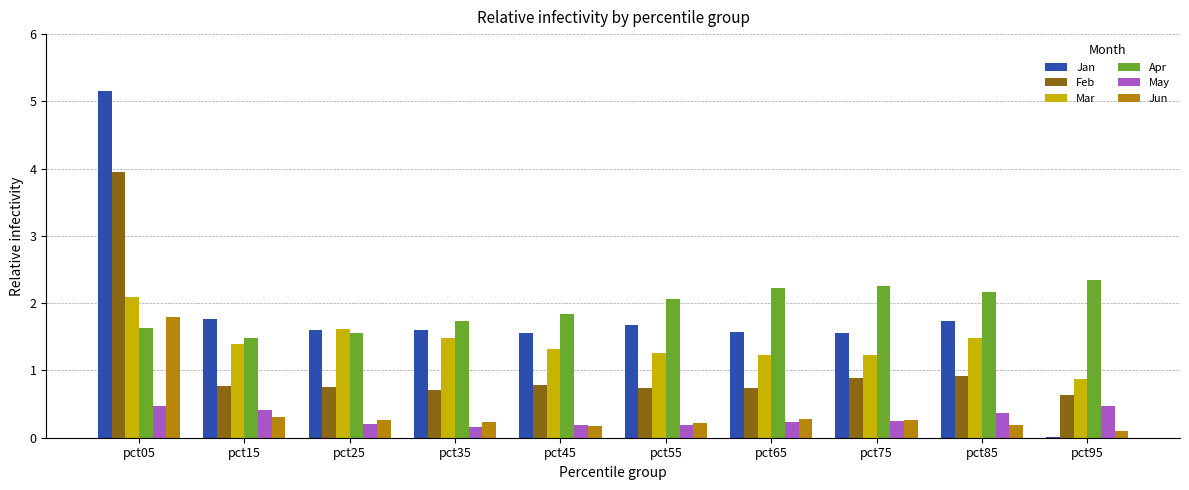

Is the value of Mar at pct15 greater than the value of Apr at pct35?

No